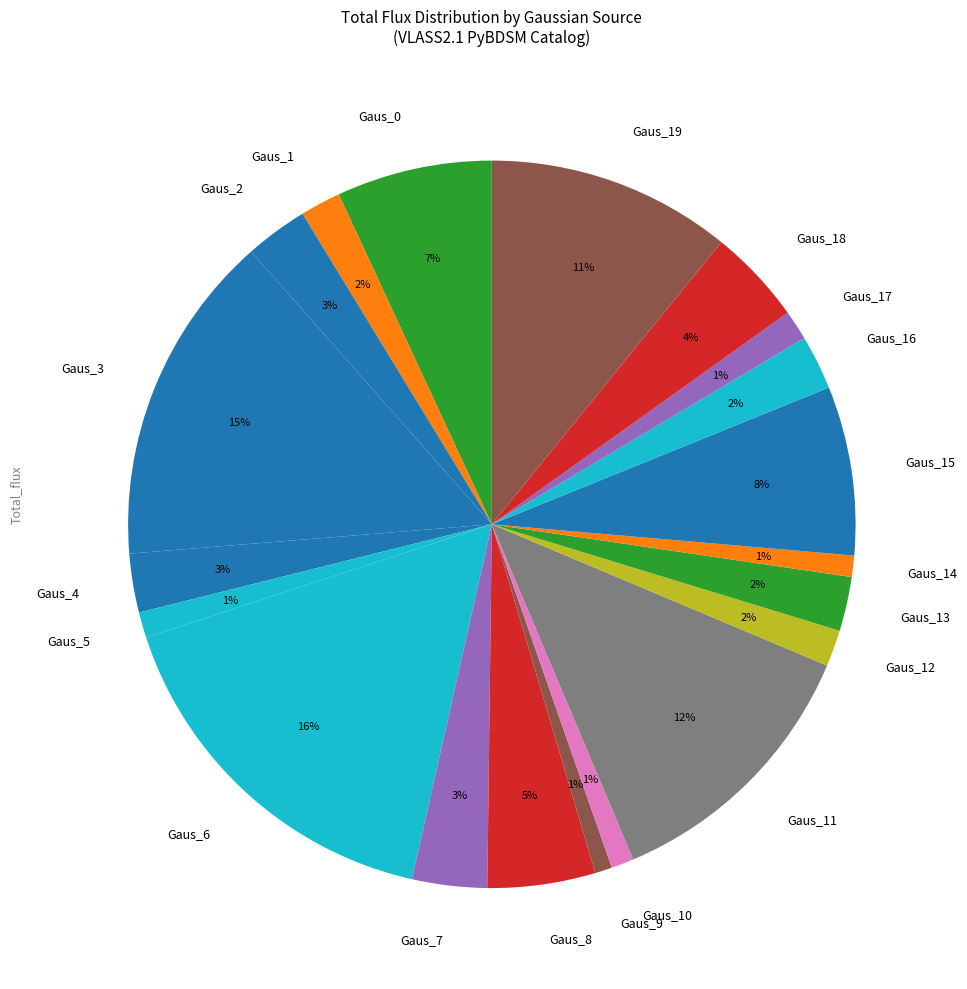

How many slices are in this pie chart?

20